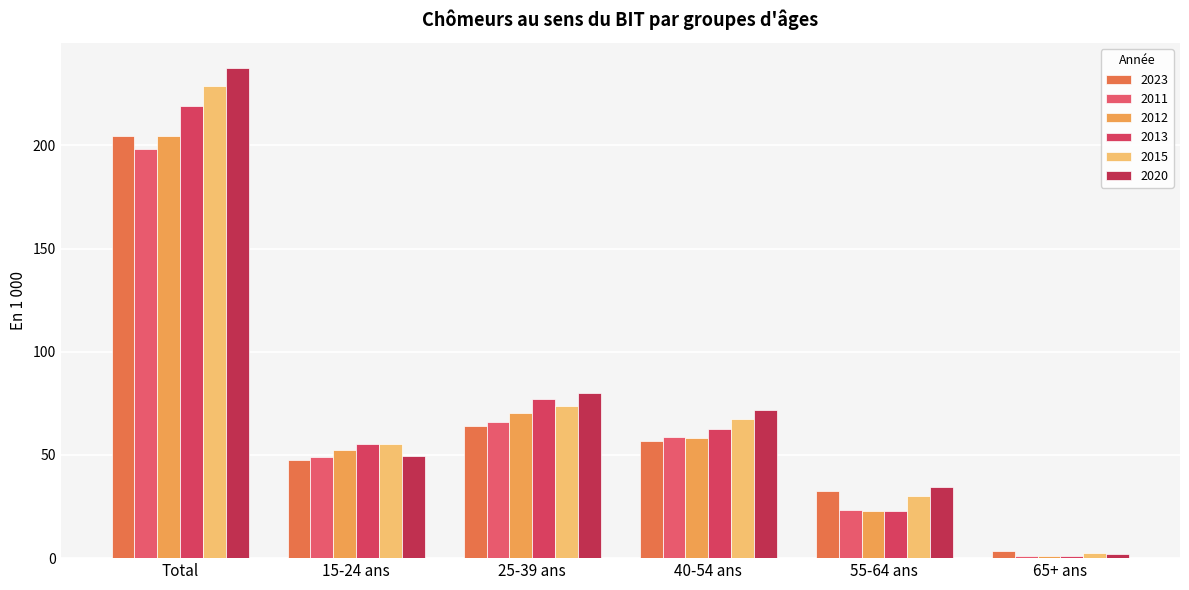

Which series has the largest total across all categories?

2020